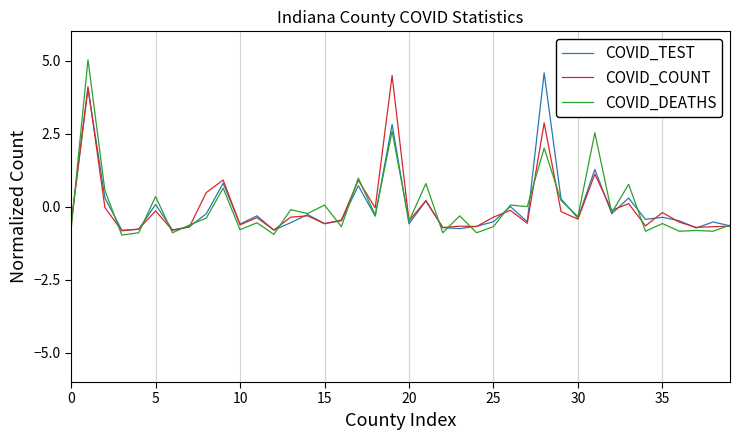

Which series has the widest spread of values?

COVID_DEATHS